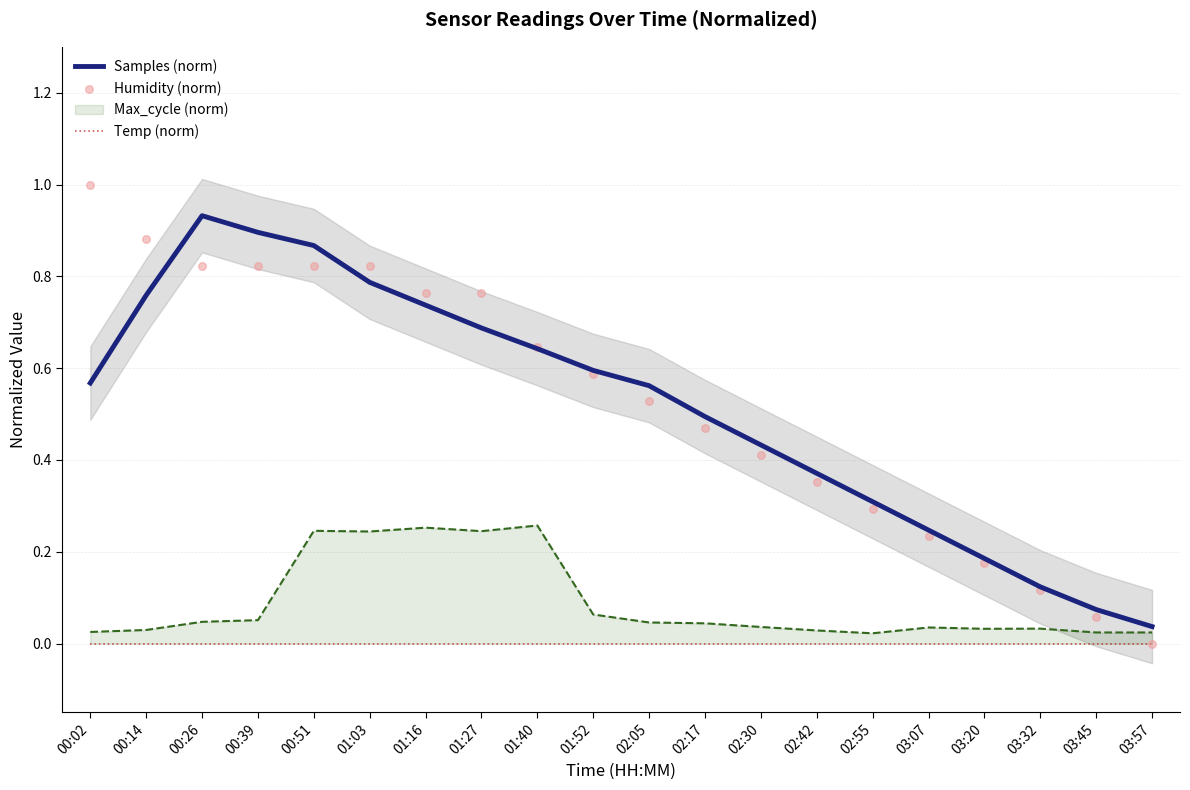

At how many categories does at least one series exceed 0?

20